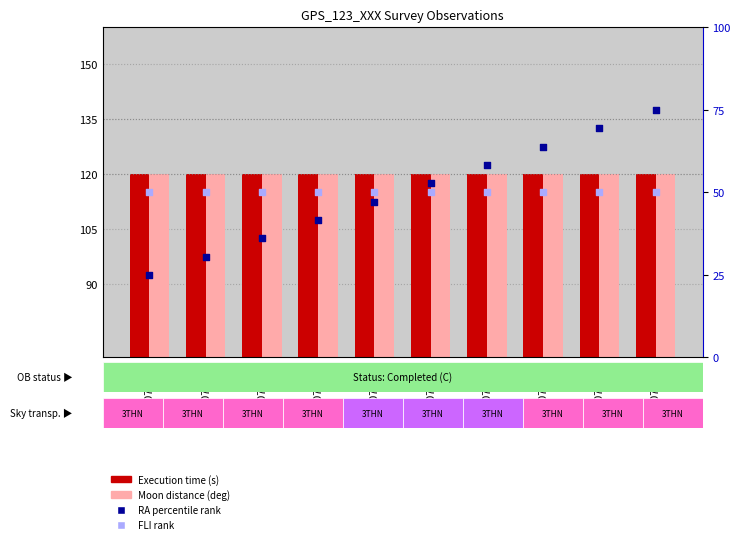

What are all the series names shown in the legend?

Execution time (s), Moon distance (deg), RA percentile rank, FLI rank